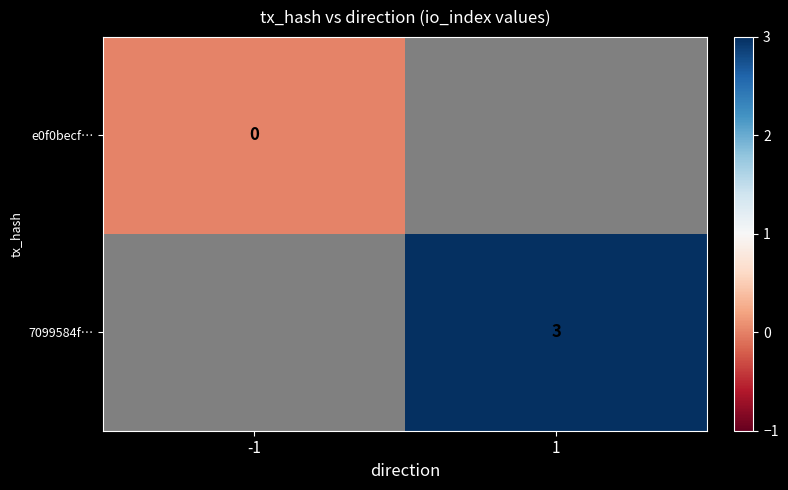

The value of 7099584f… at 1 is 3. True or false?

True